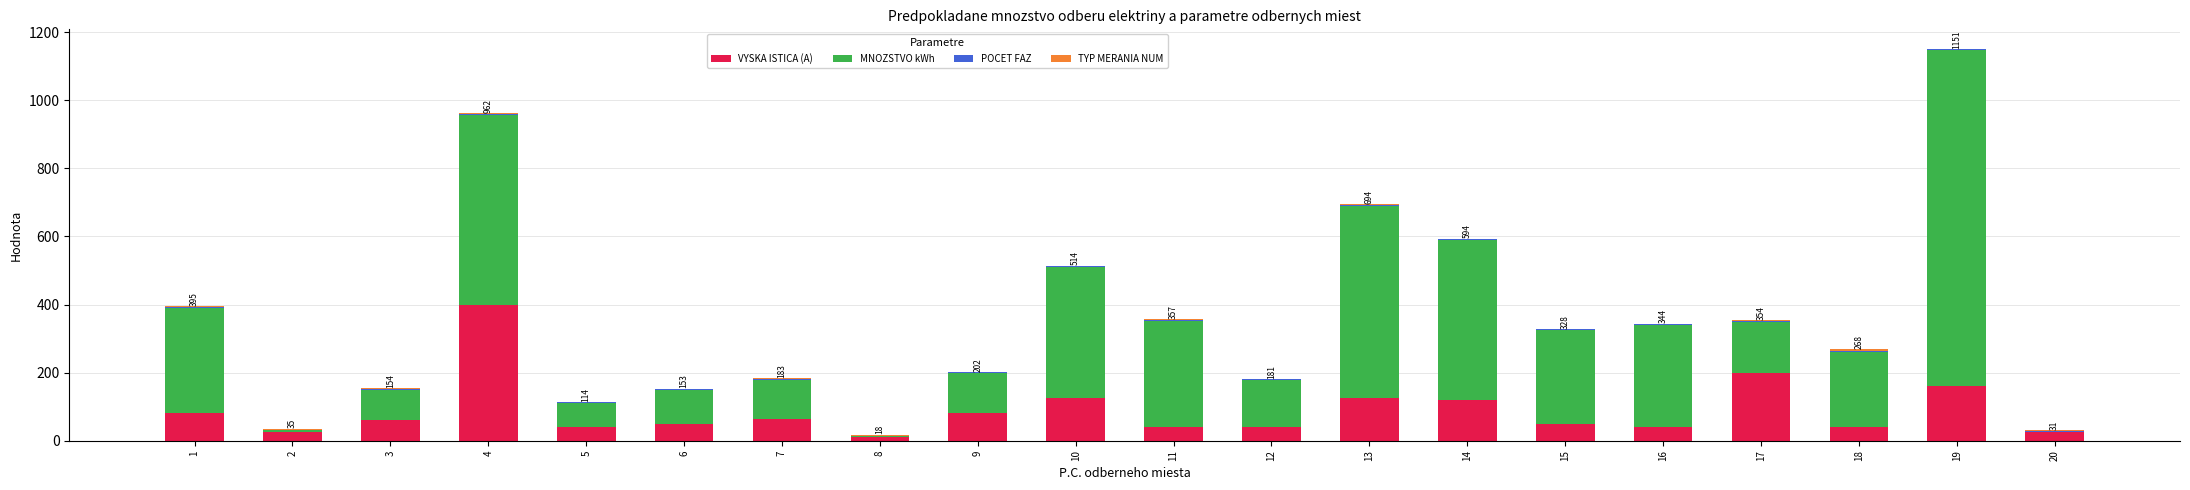

Are the bars horizontal?

No